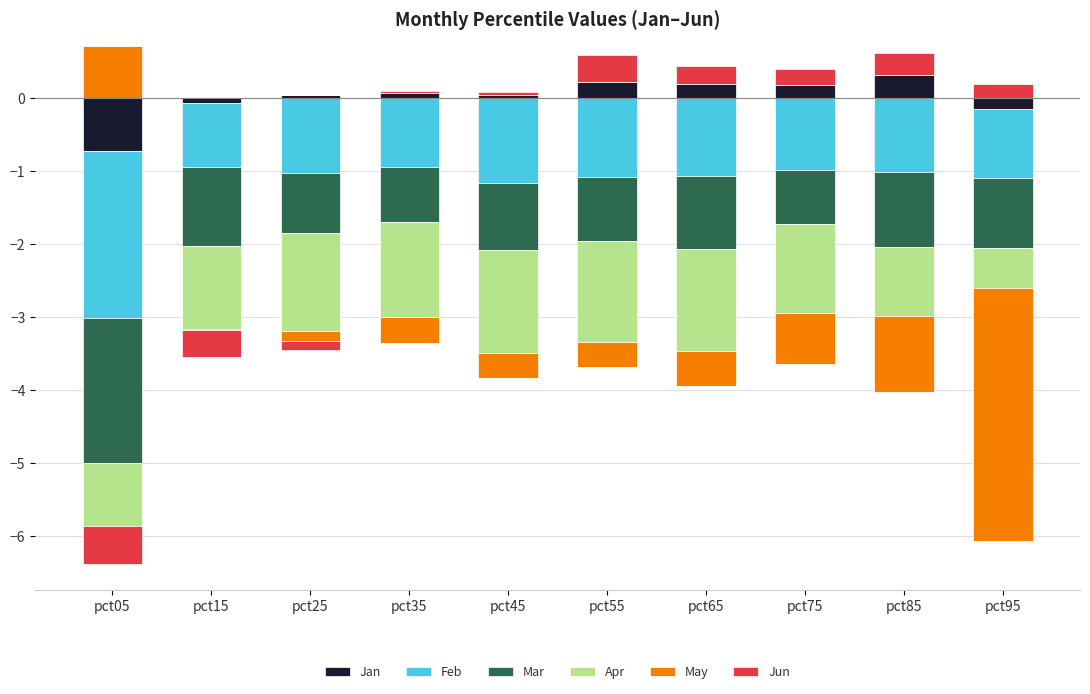

How many data points in Jan are above 0?

7